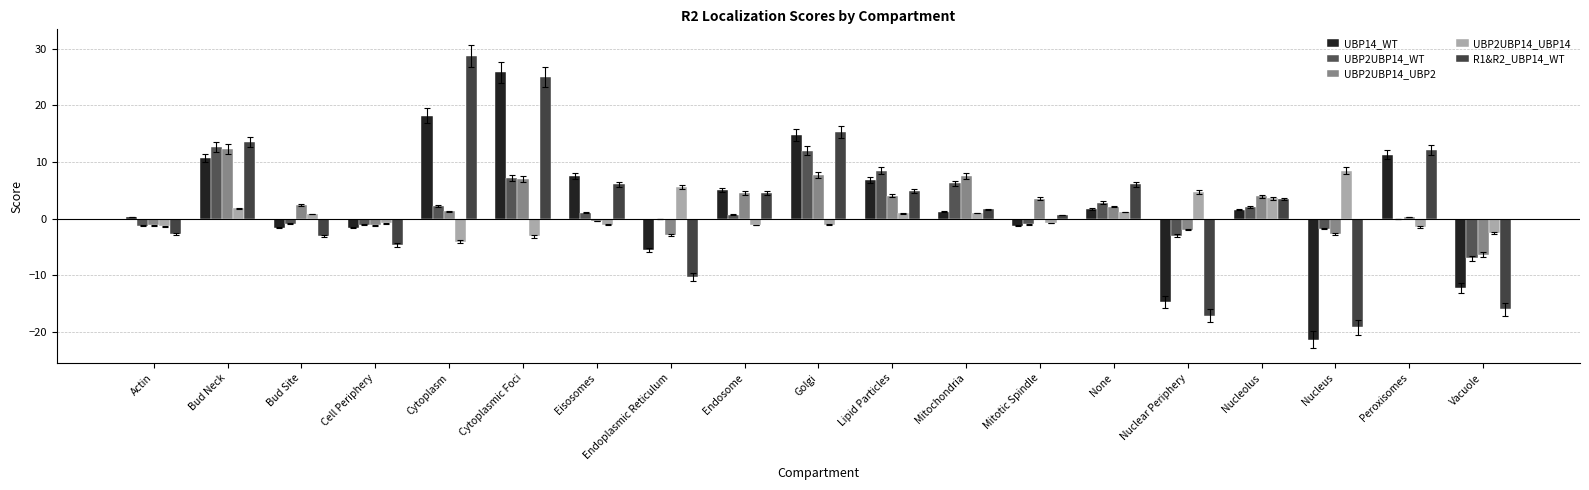

What is the value of the UBP2UBP14_UBP14 bar at the 12th from the left?

1.0